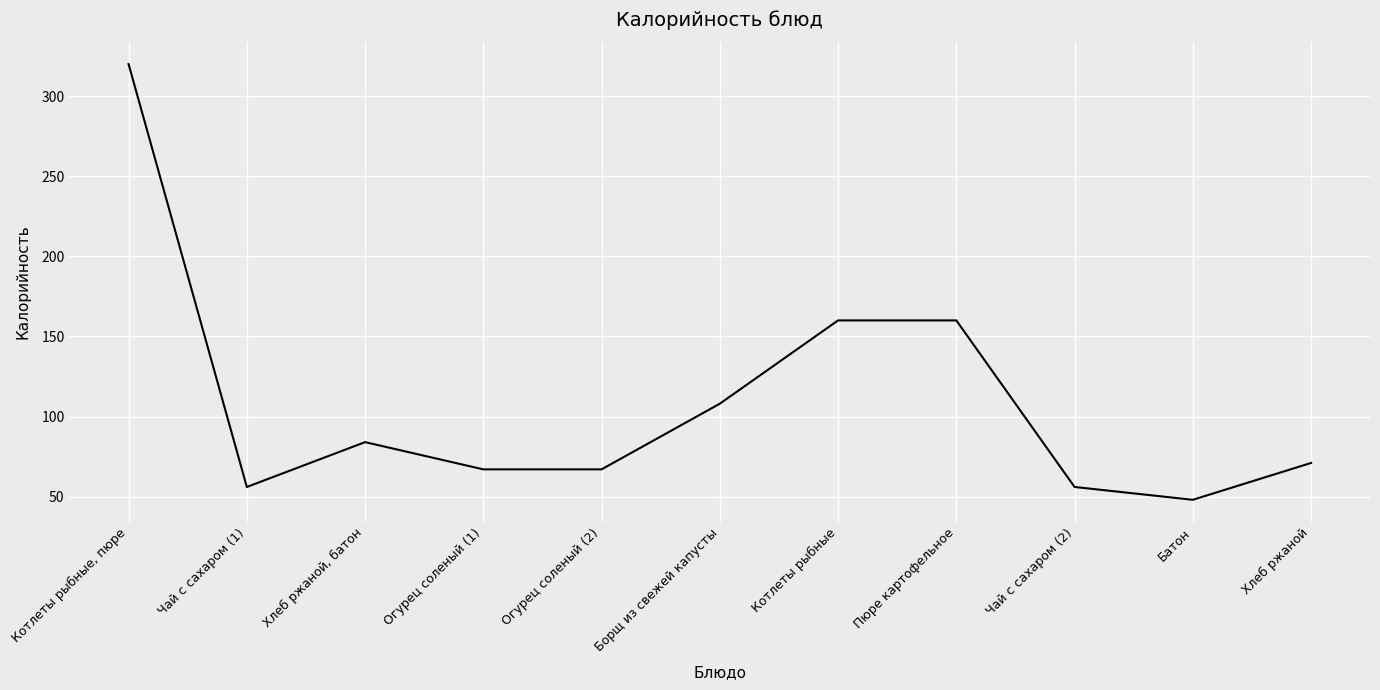

What is the difference between the values at Огурец соленый (1) and Чай с сахаром (1)?

11